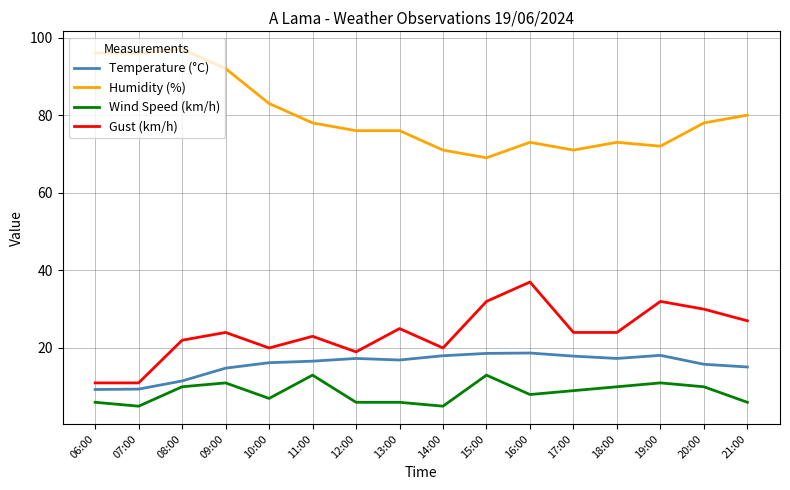

The value of Temperature (°C) at 18:00 is 17.3. True or false?

True